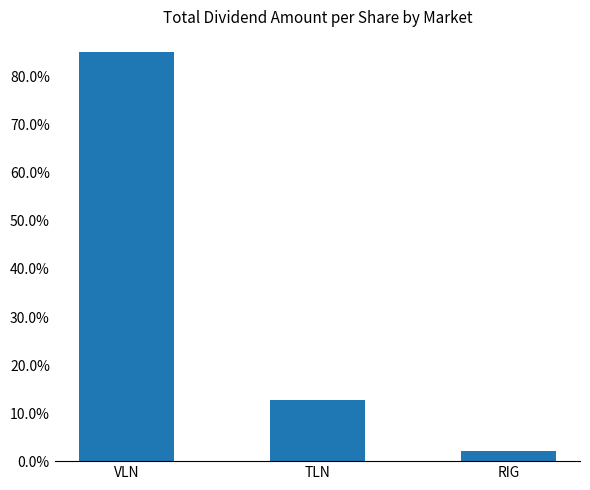

What is the greatest value displayed?

0.9